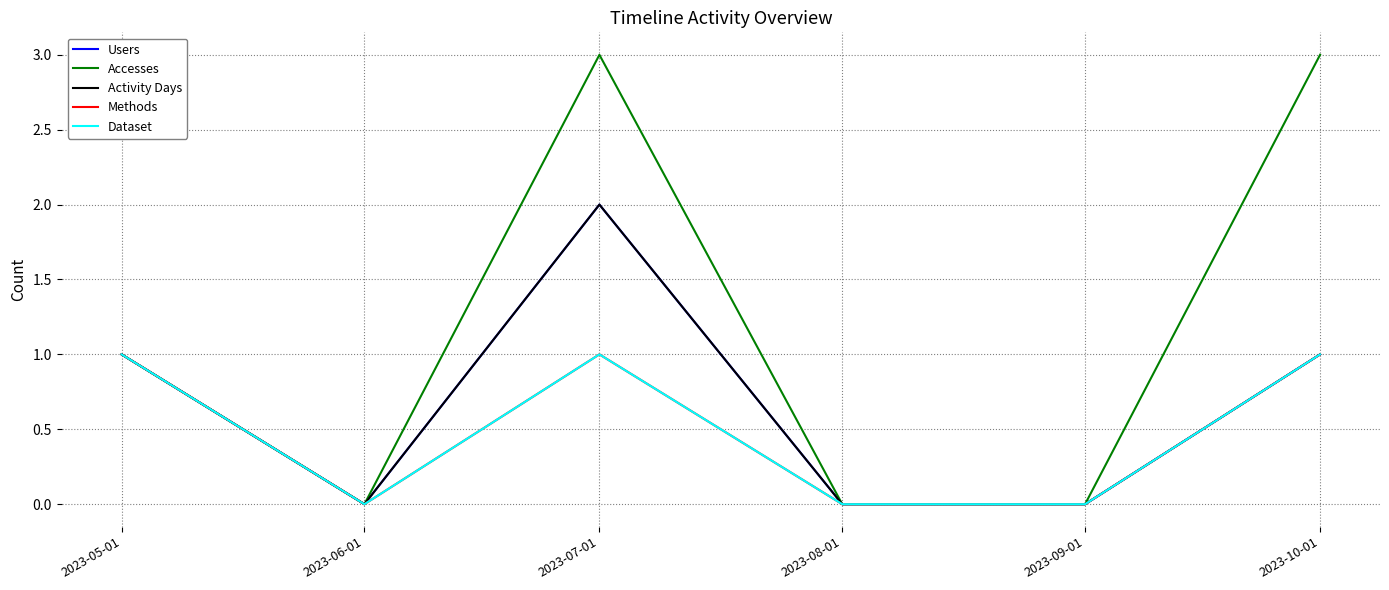

Rank the series at 2023-05-01 from lowest to highest value.

Users, Accesses, Activity Days, Methods, Dataset